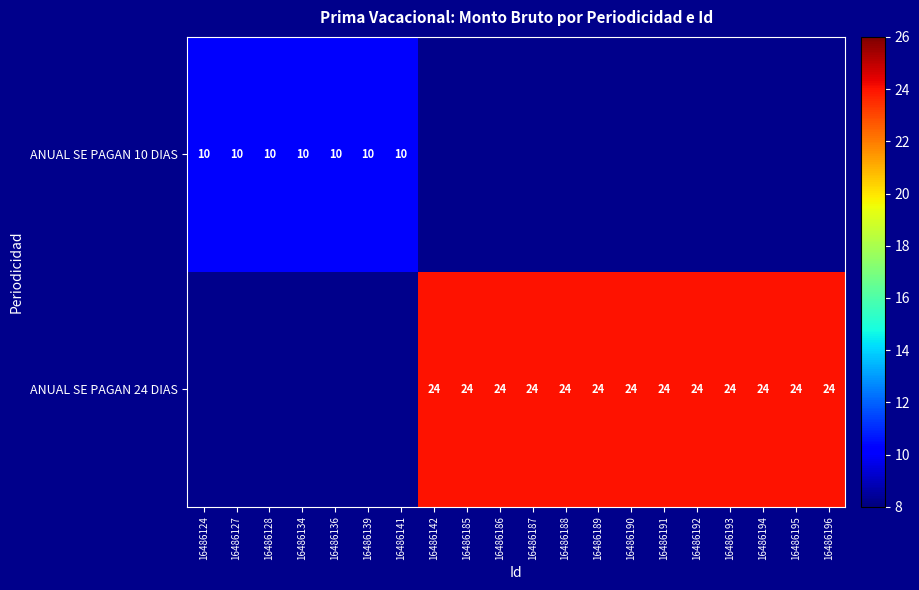

Which has a higher value, 16486189 or 16486192?

16486192